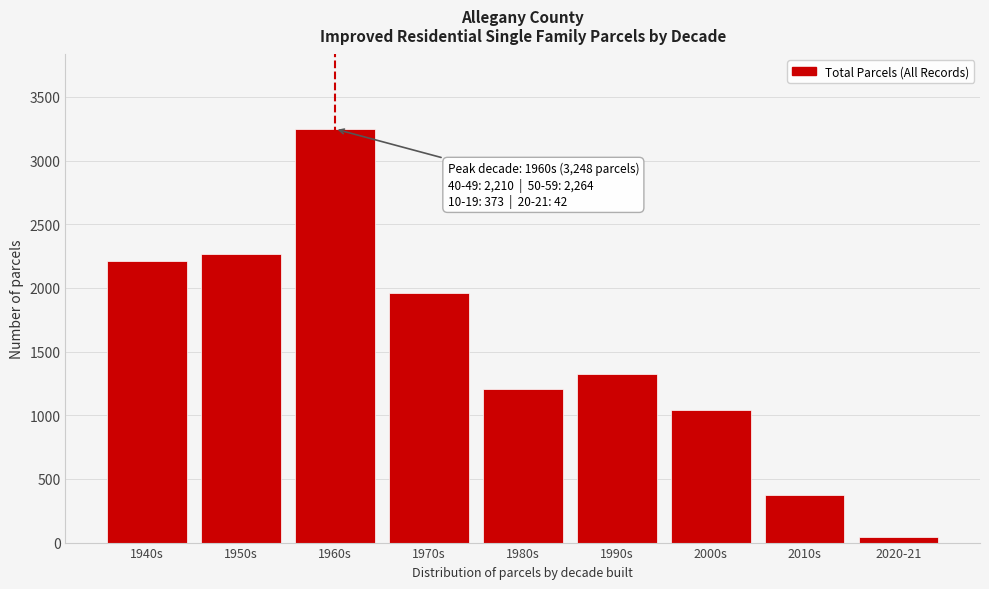

Reading left to right, what are all the values shown in this chart?

2210	2264	3248	1963	1204	1324	1045	373	42